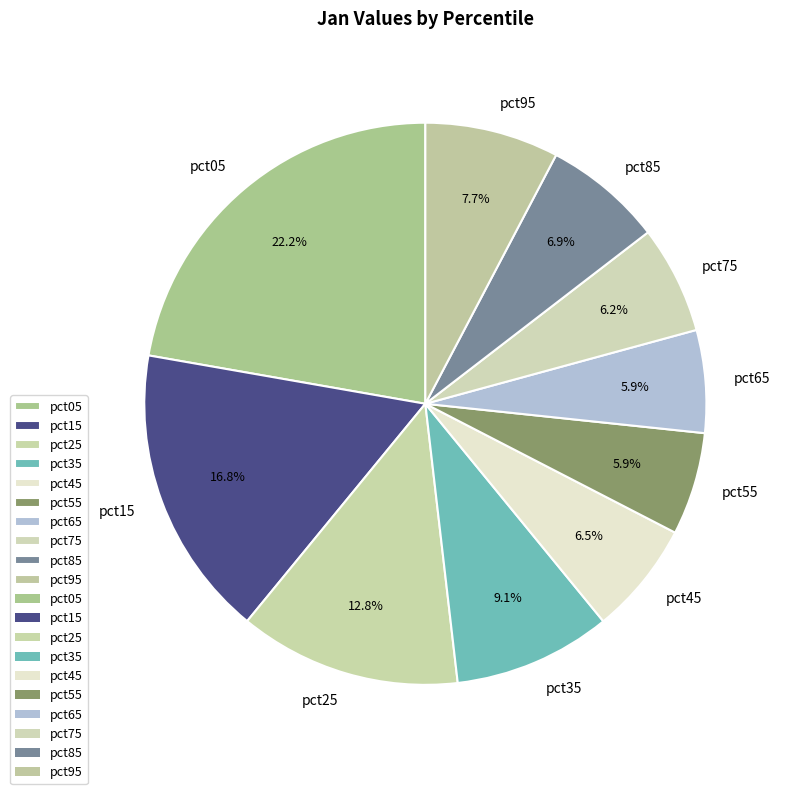

Which slice is the largest?

pct05